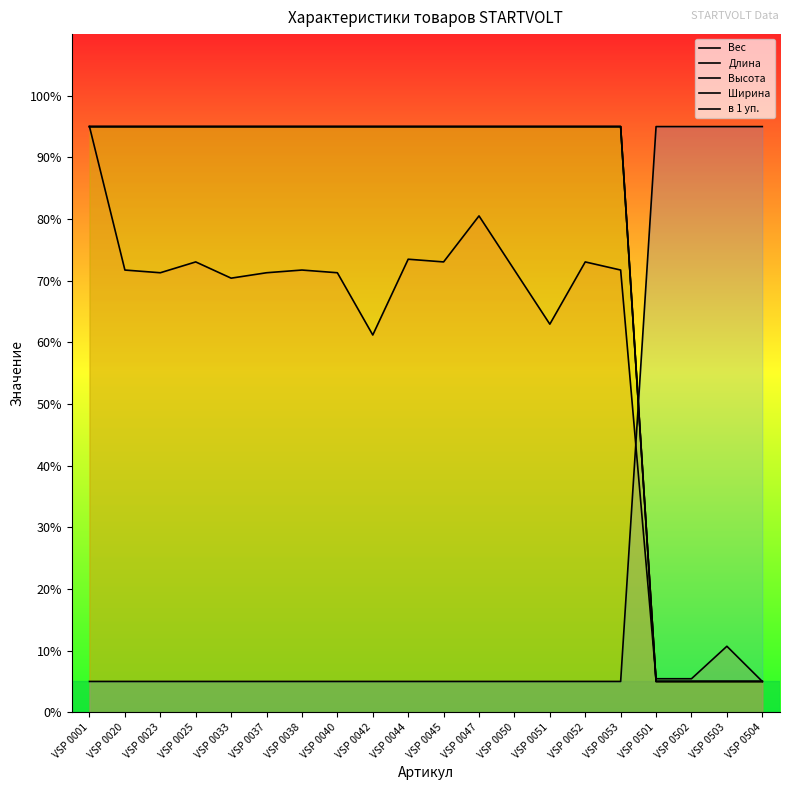

After their last crossing, which series has the higher values: Вес or Высота?

Вес